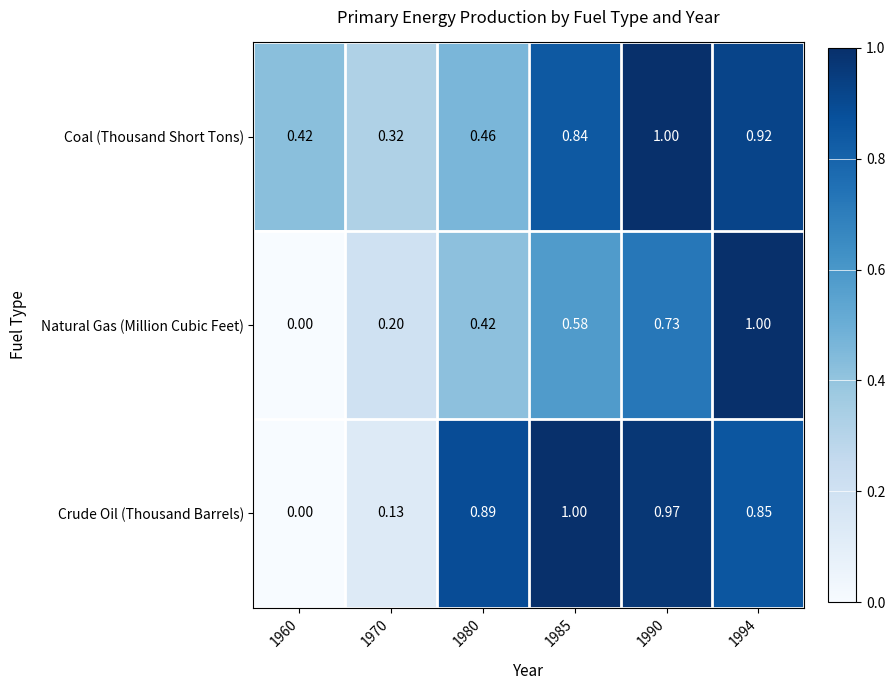

Which series changed the most between 1990 and 1994?

Natural Gas (Million Cubic Feet)